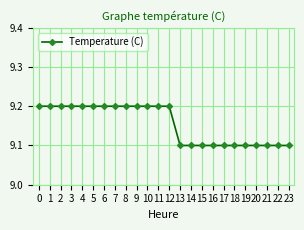

The chart shows a value of 9.2 at 3. True or false?

True